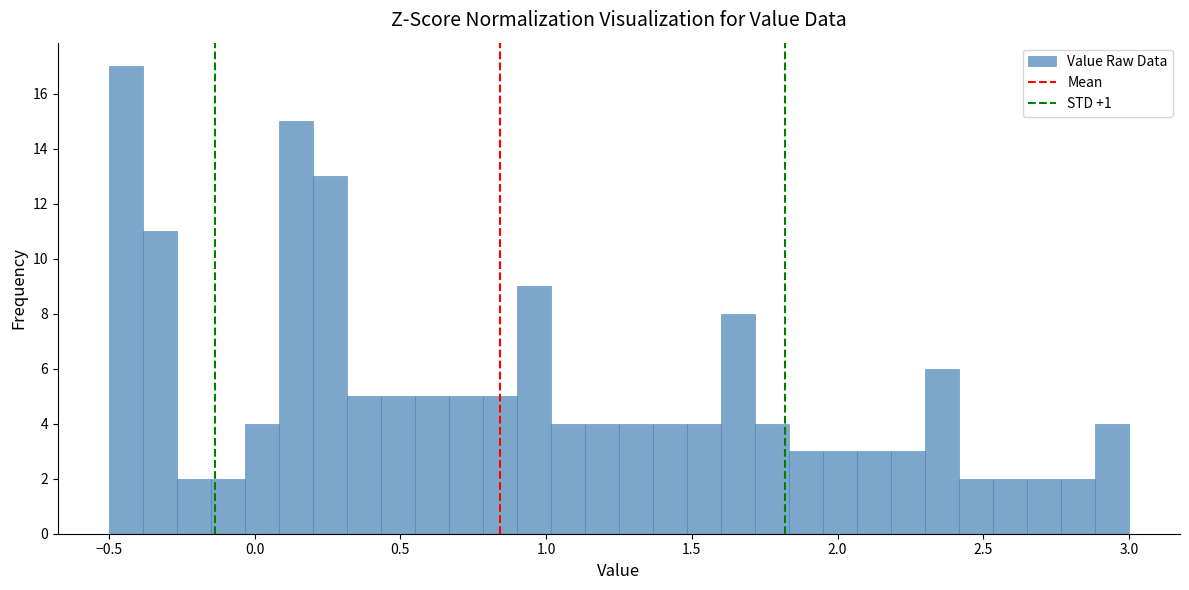

Around what value on the x-axis is the tallest bar? Give the approximate position of its centre, as read against the axis.

-0.45